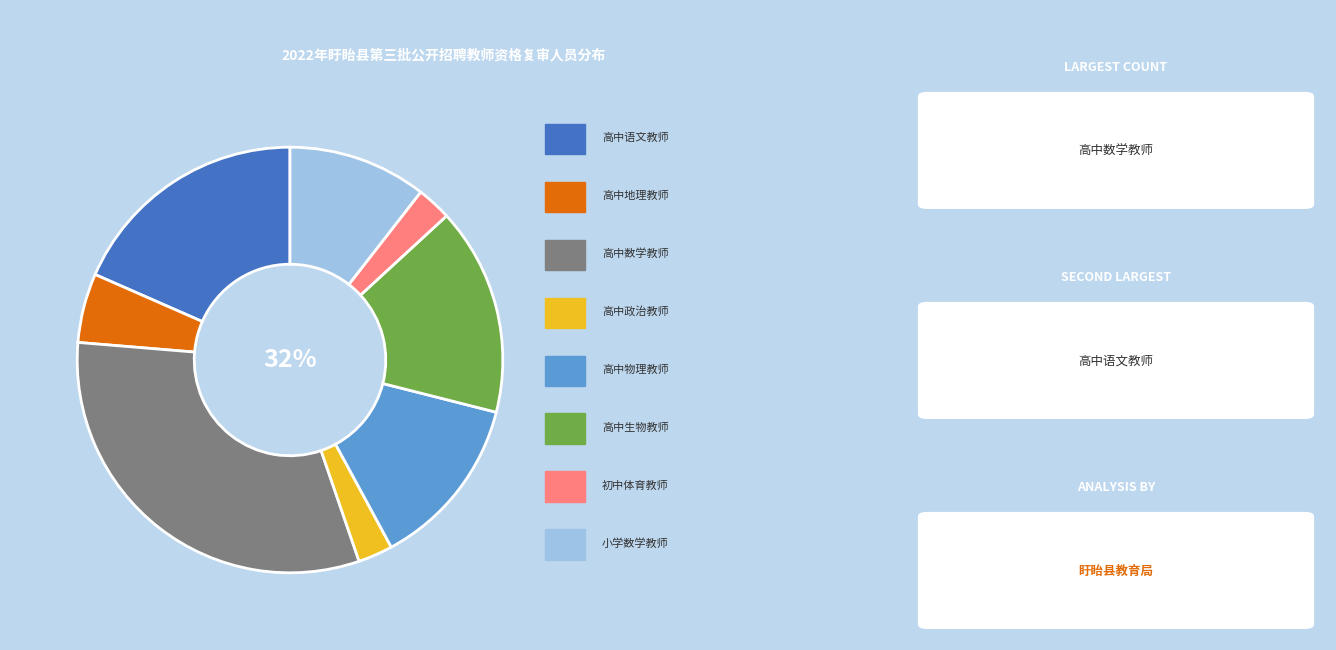

Which slice is the largest?

高中数学教师